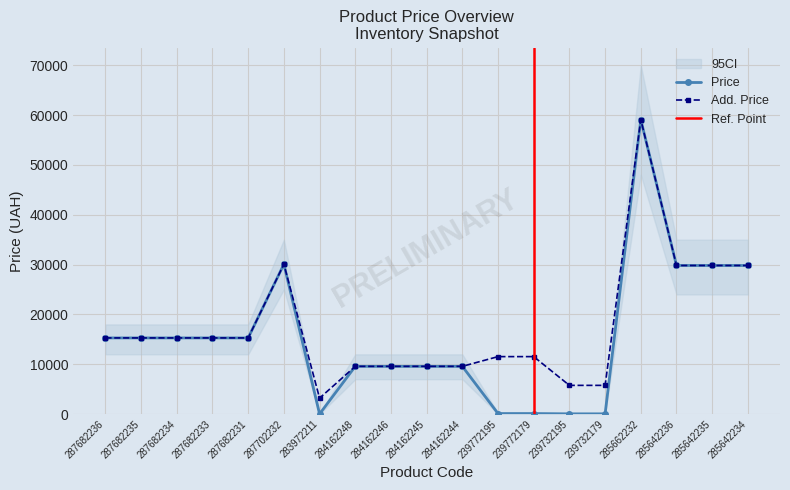

Rank the series by their maximum value, from highest to lowest.

Price, Add. Price